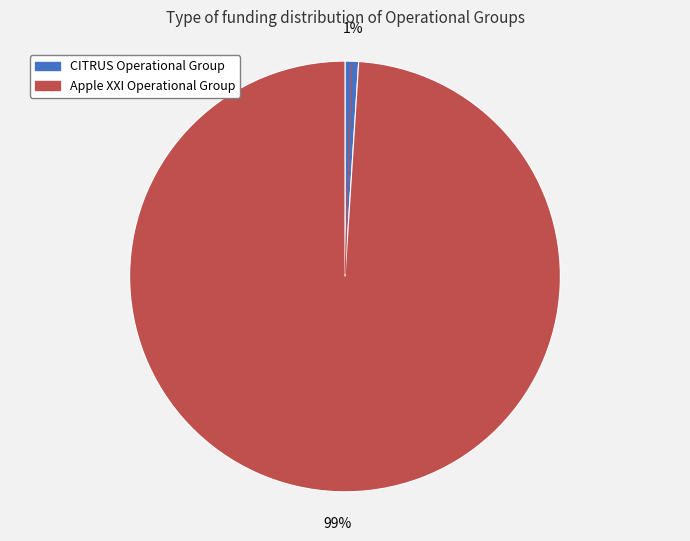

Which has a higher value, Apple XXI Operational Group or CITRUS Operational Group?

Apple XXI Operational Group